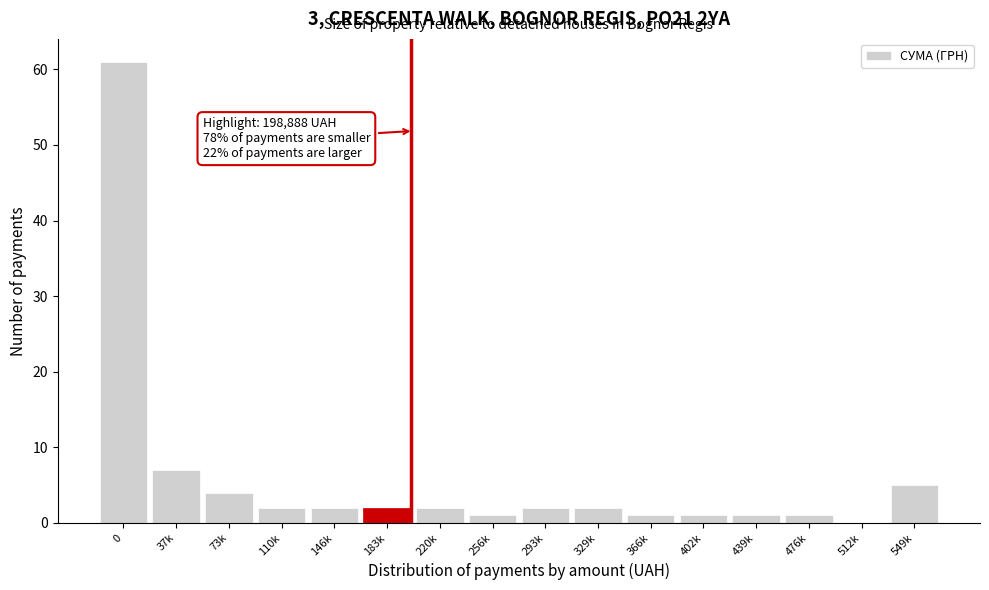

Reading left to right, what are all the values shown in this chart?

0=61	37k=7	73k=4	110k=2	146k=2	183k=2	220k=2	256k=1	293k=2	329k=2	366k=1	402k=1	439k=1	476k=1	512k=0	549k=5